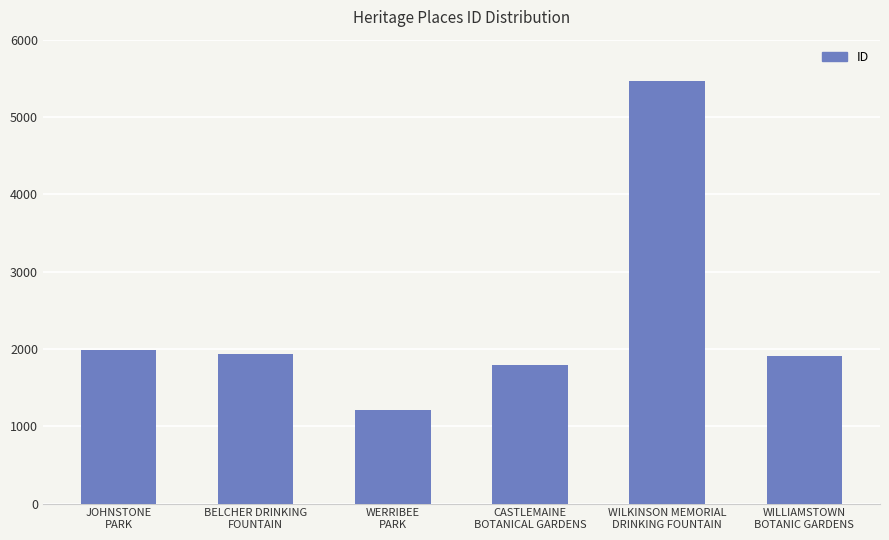

Which label corresponds to the largest value in the chart?

WILKINSON MEMORIAL
DRINKING FOUNTAIN